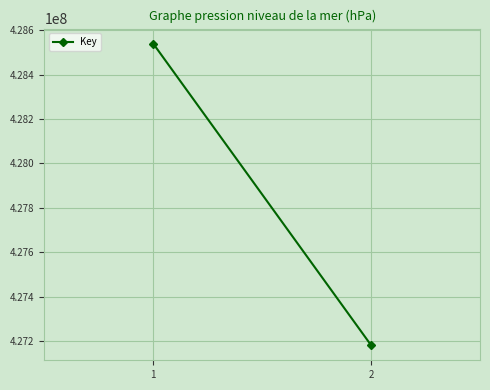

What is the value of the 2nd point from the left?

427182183